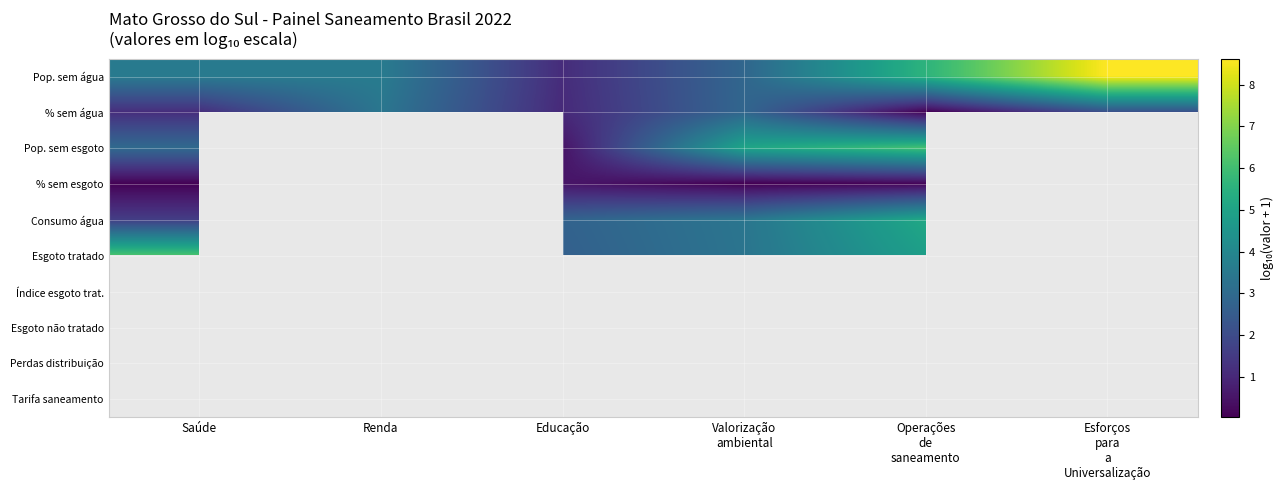

Which category has the lowest value across all series?

Valorização
ambiental